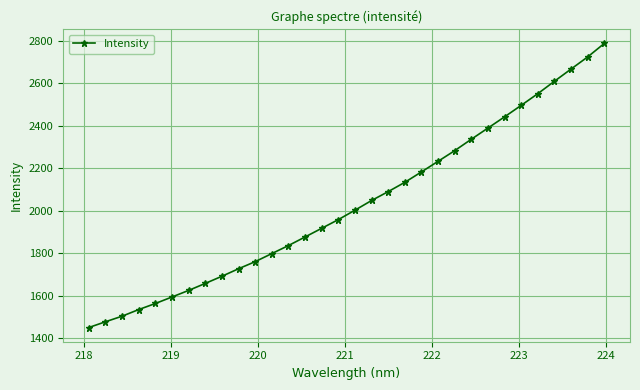

What is the maximum value shown in the chart?

2786.1